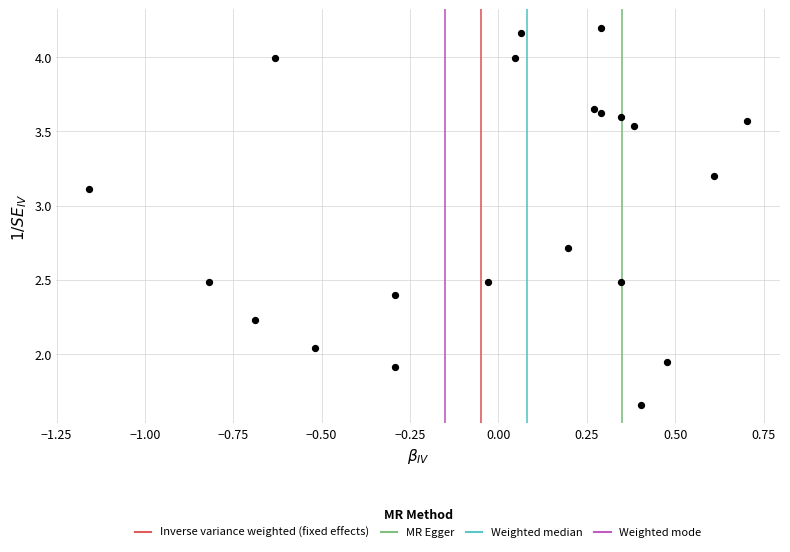

What is the range of Y values (max minus min)?

2.5